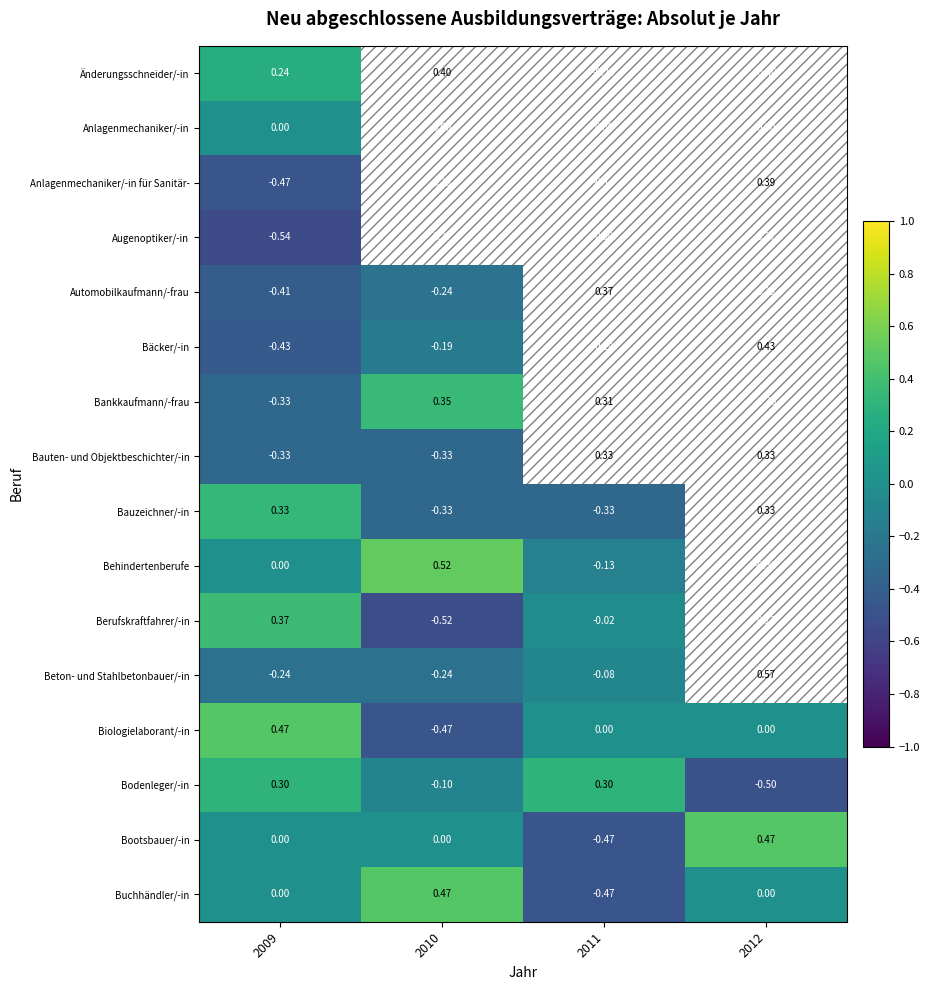

At which category is the sum across all series the highest?

2012